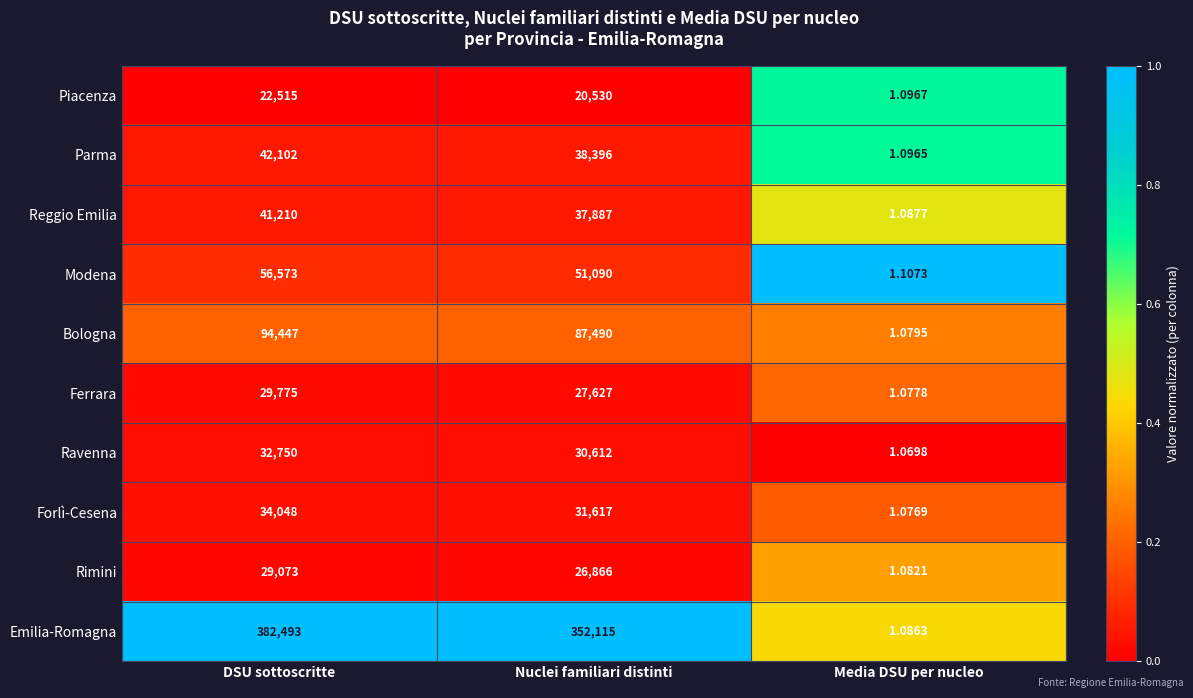

What is the greatest value displayed?

382493.0